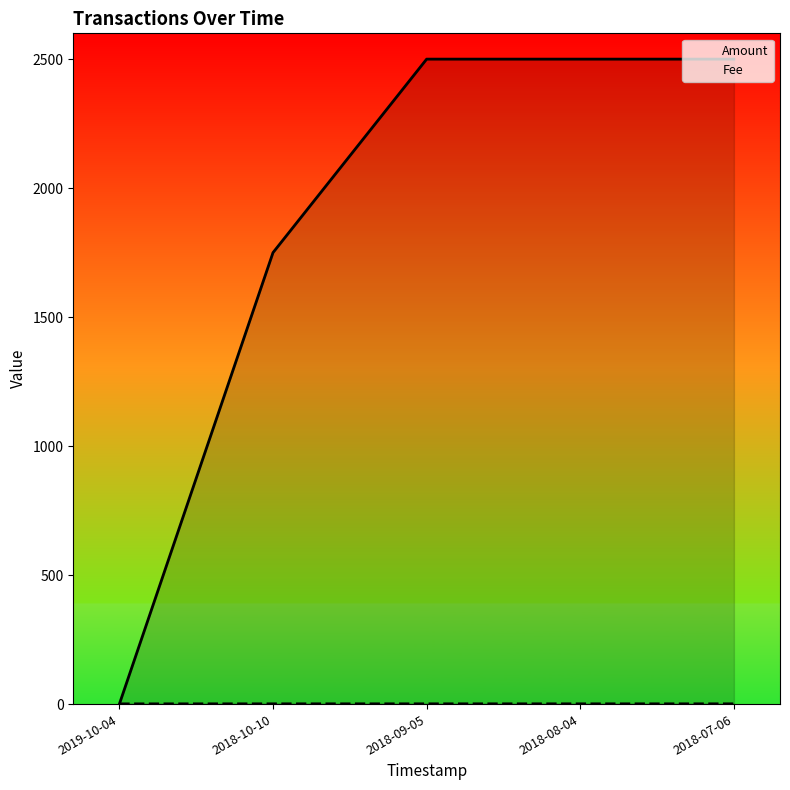

What is the label of the 3rd point from the left?

2018-09-05